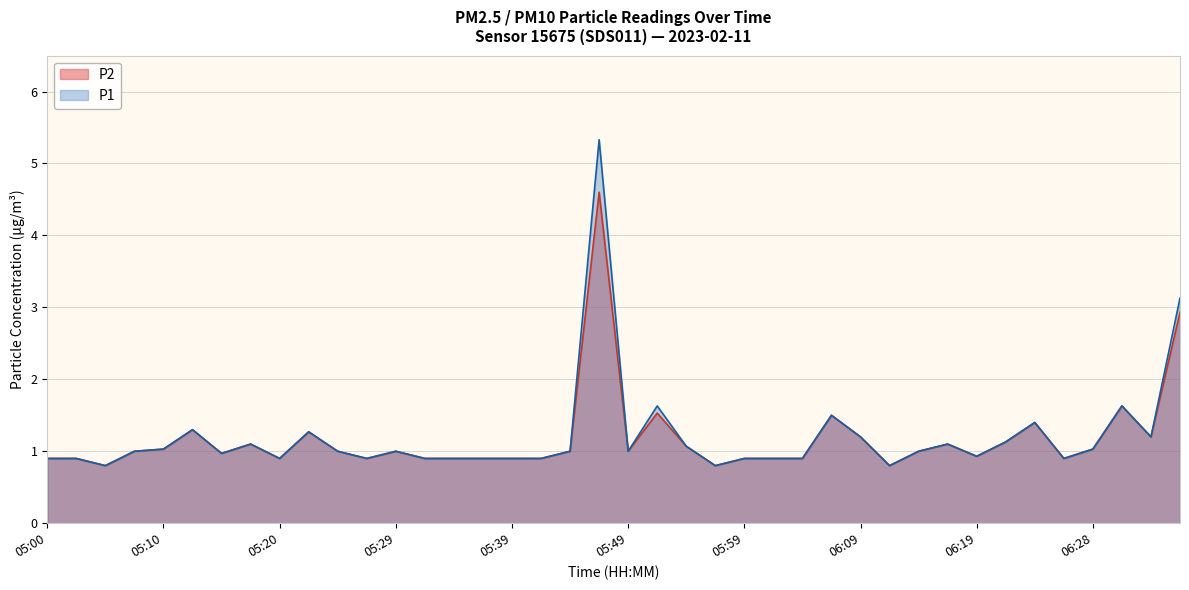

Rank the series by their average value, from highest to lowest.

P1, P2